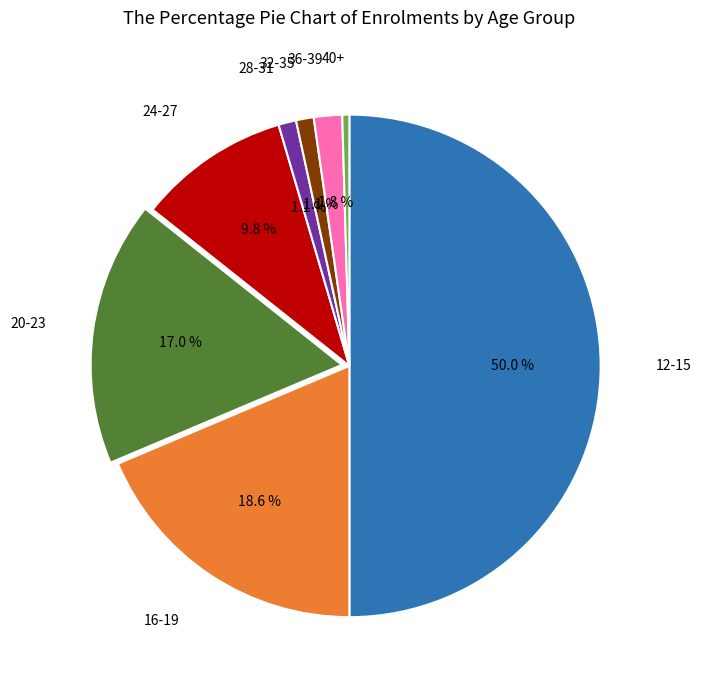

Count the number of slices in the pie.

8